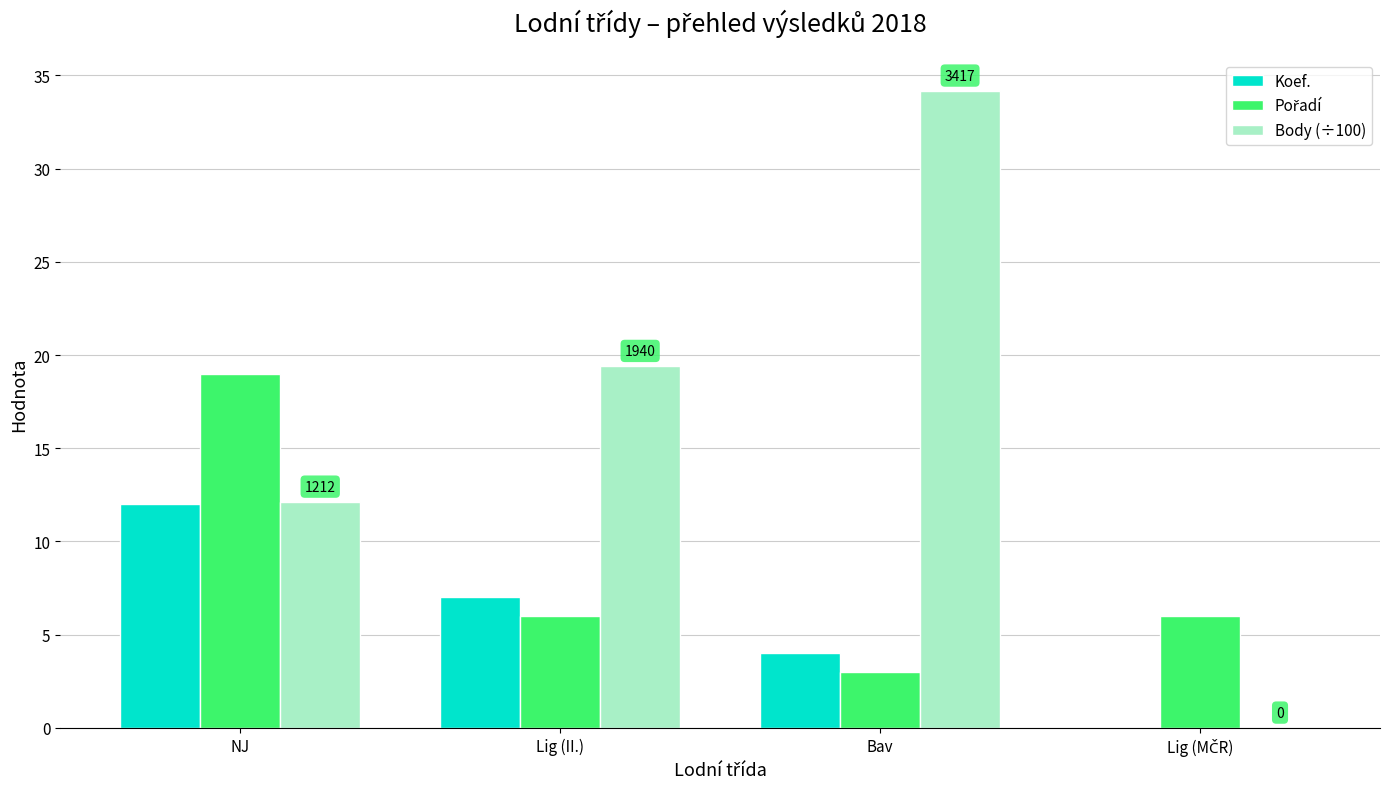

The value of Body (÷100) at NJ is 12.1. True or false?

True